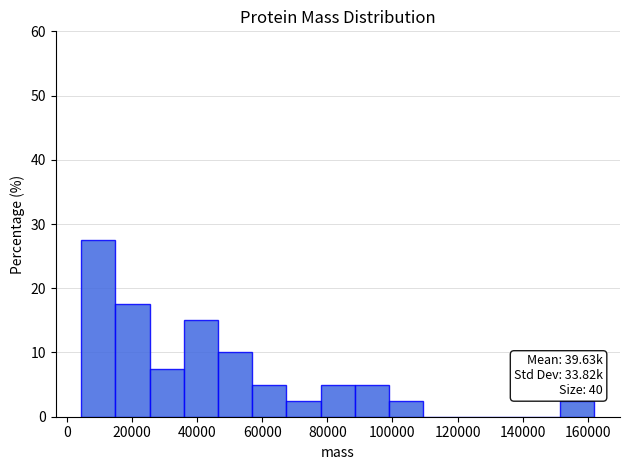

Over which range of the x-axis is the bar tallest?

4000 to 14000